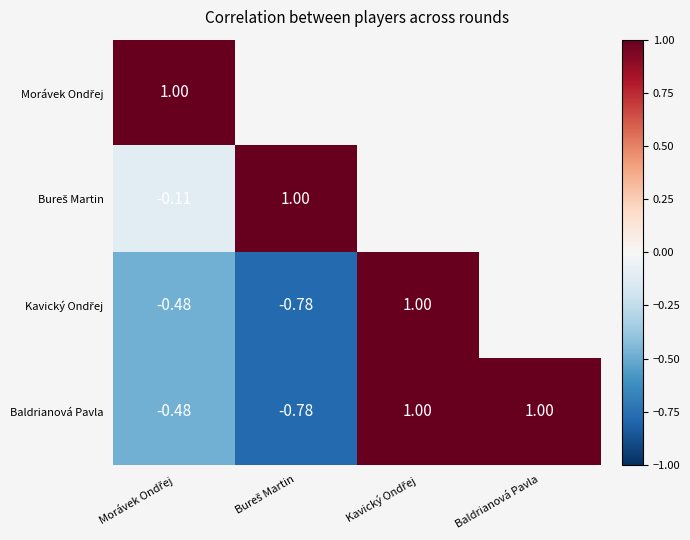

Where is Bureš Martin nearest to the value 0?

Morávek Ondřej